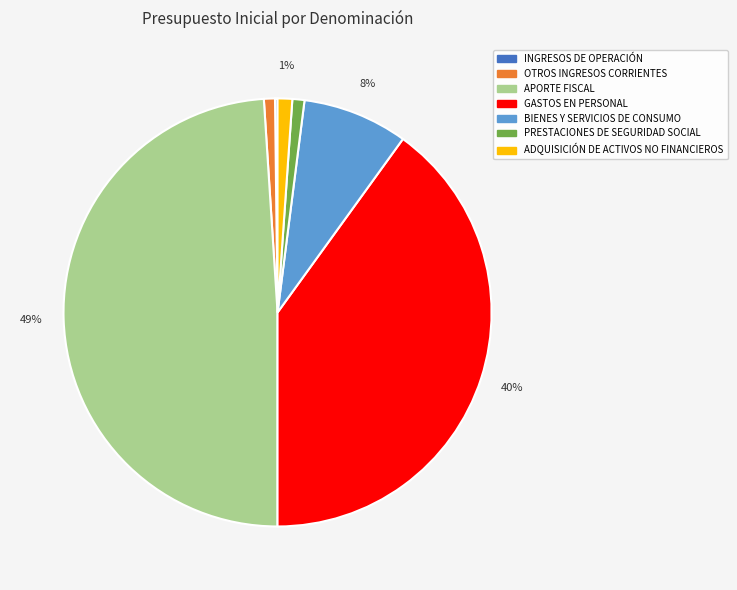

Do OTROS INGRESOS CORRIENTES and ADQUISICIÓN DE ACTIVOS NO FINANCIEROS together represent more than half of the pie?

No